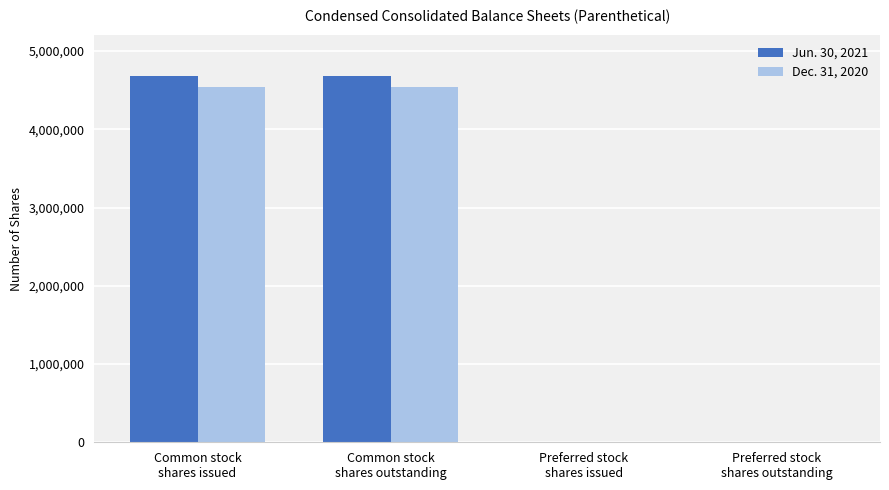

What is the average value of the Dec. 31, 2020 series?

2271063